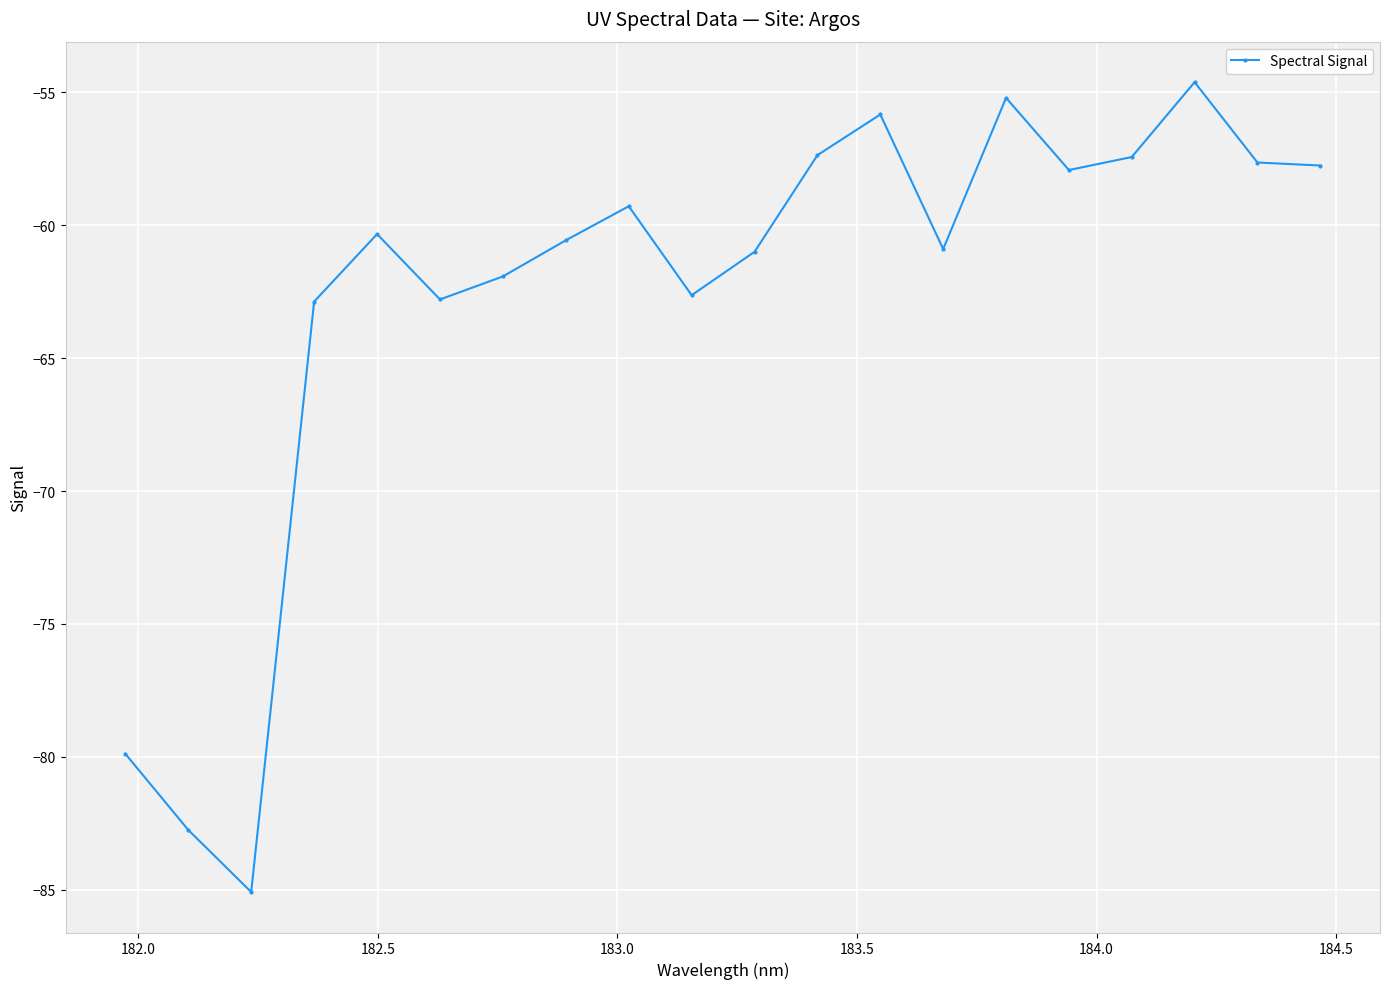

True or false: there are more than 0 points higher than both neighbors.

True